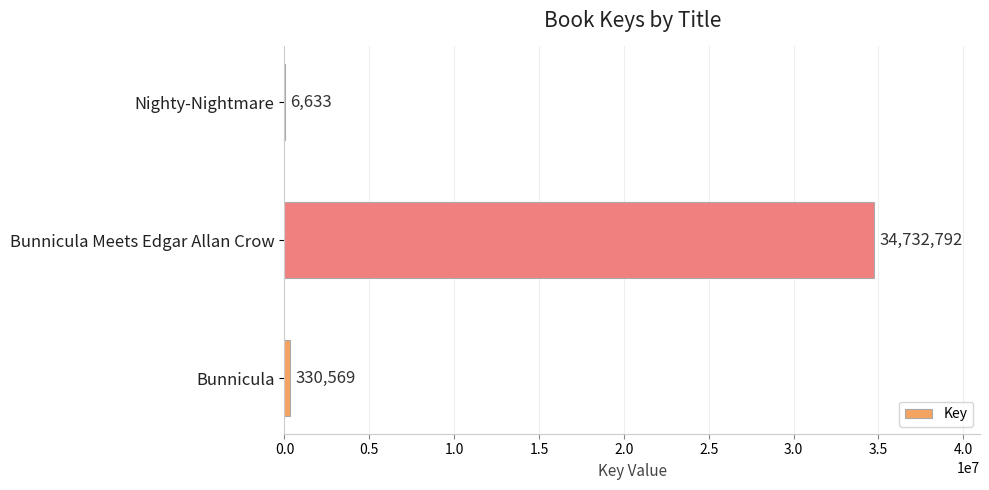

Which label corresponds to the largest value in the chart?

Bunnicula Meets Edgar Allan Crow